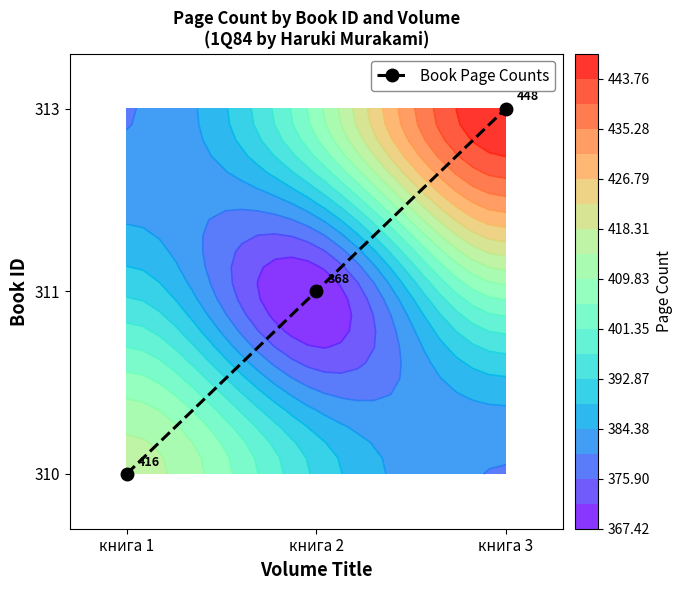

Which has a higher value, книга 1 or книга 2?

книга 2